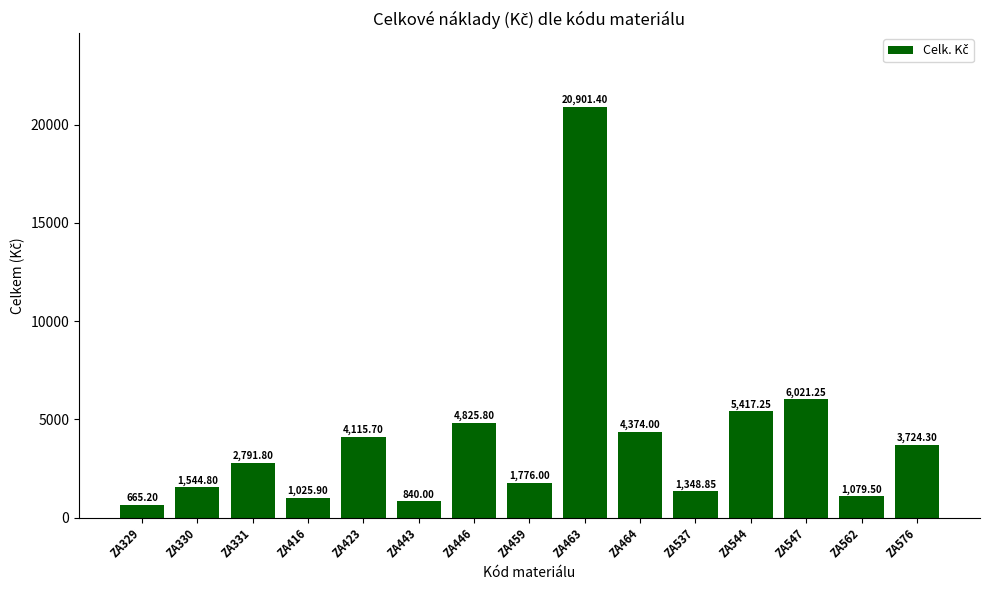

What is the minimum value shown in the chart?

665.2